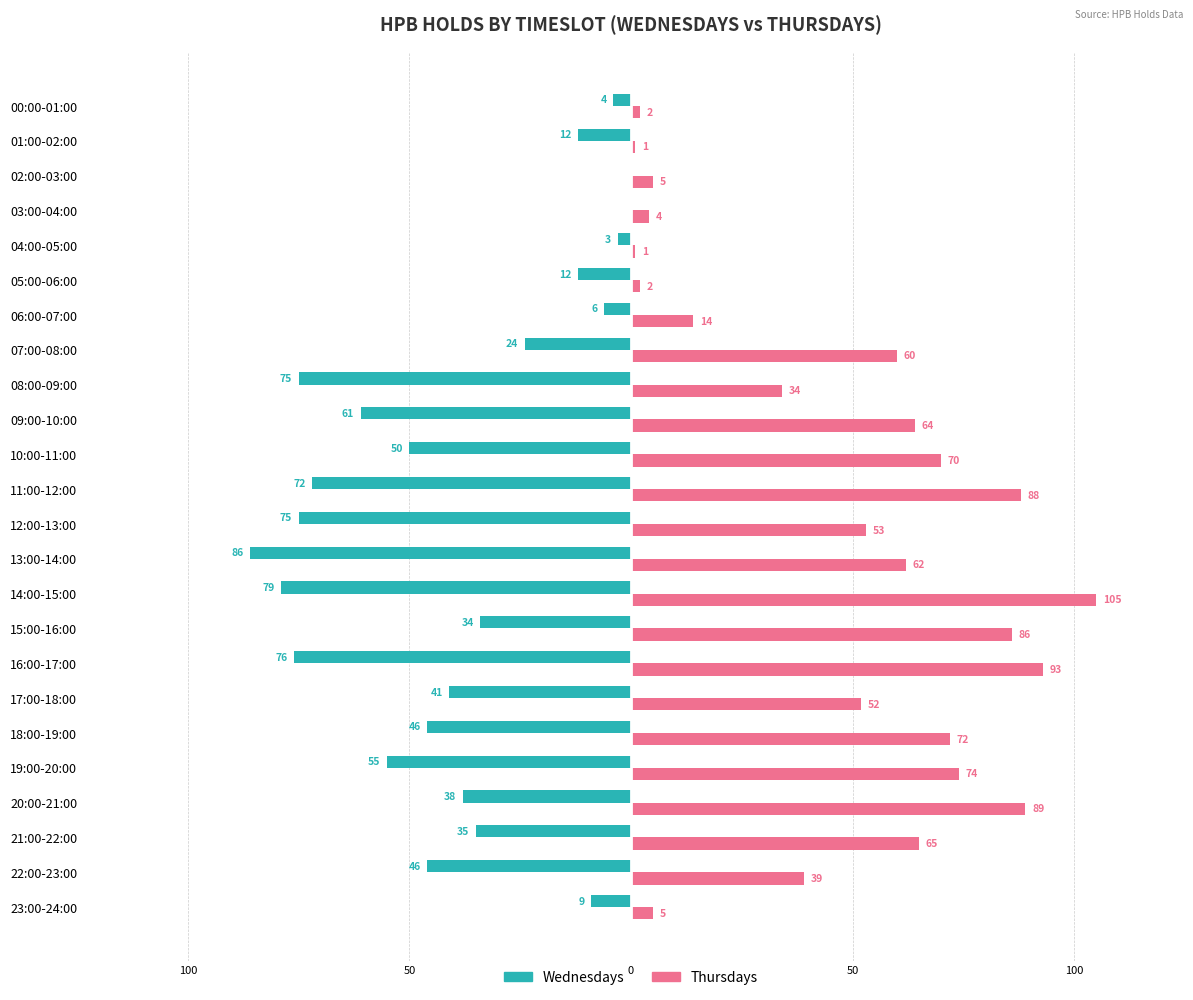

What are all the series names shown in the legend?

Wednesdays, Thursdays